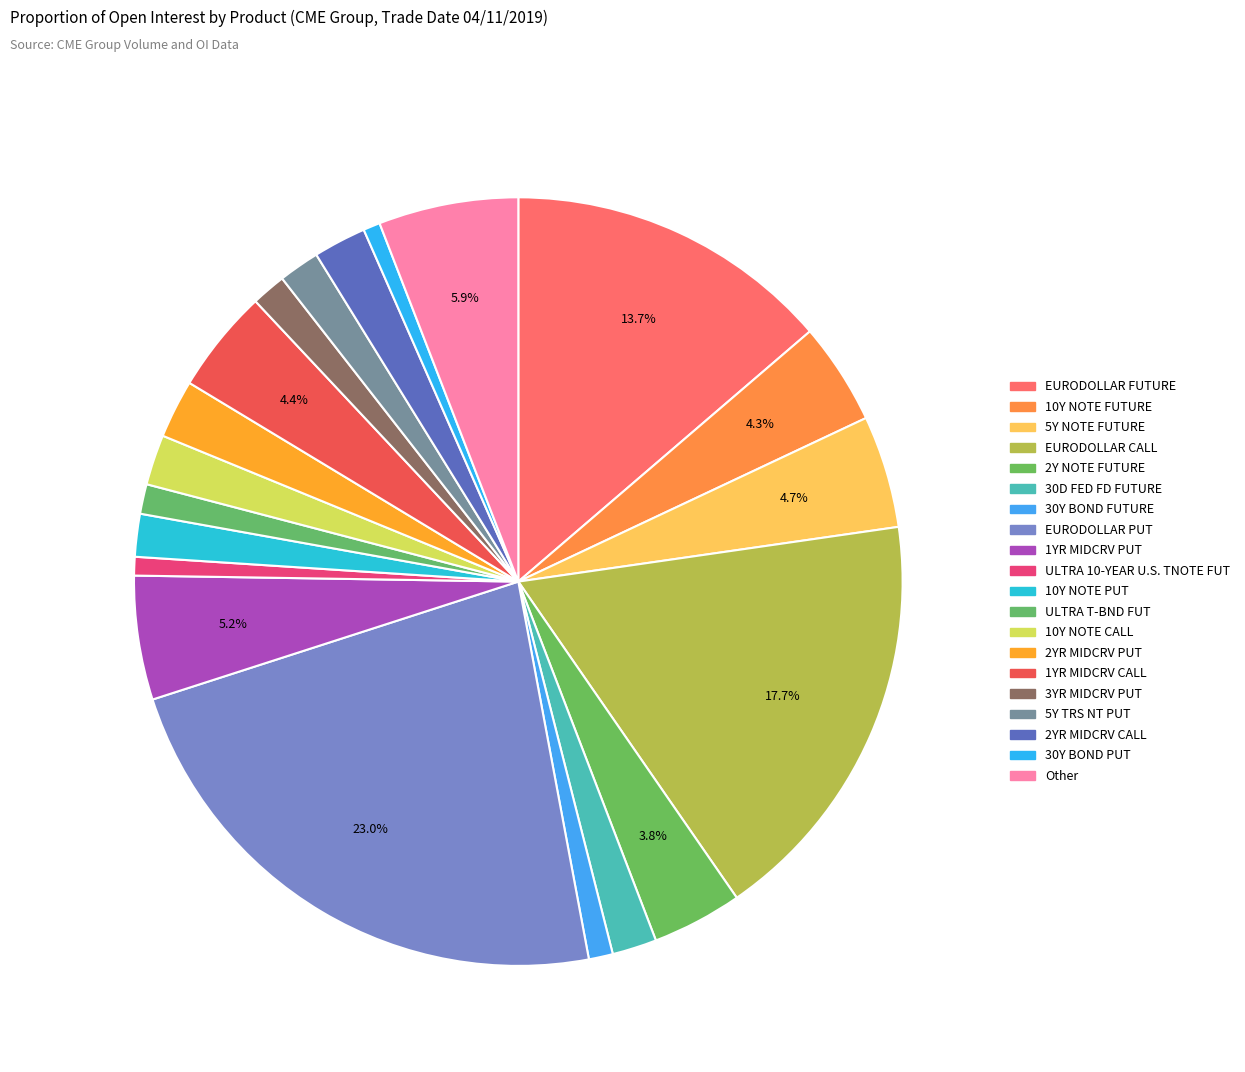

How many slices are in this pie chart?

20